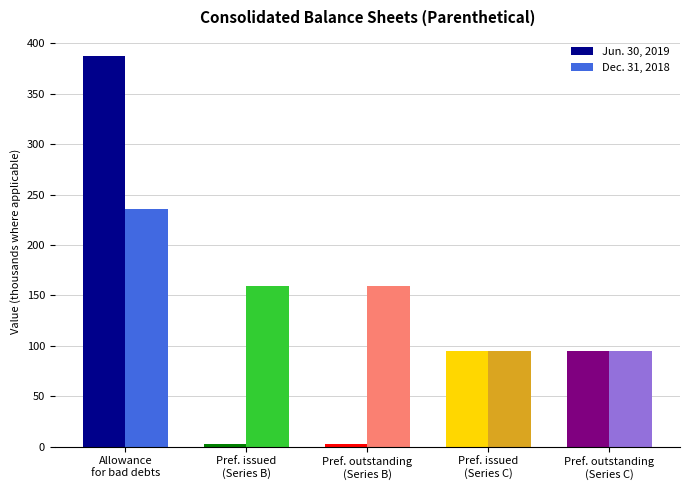

Count the number of categories in the chart.

5